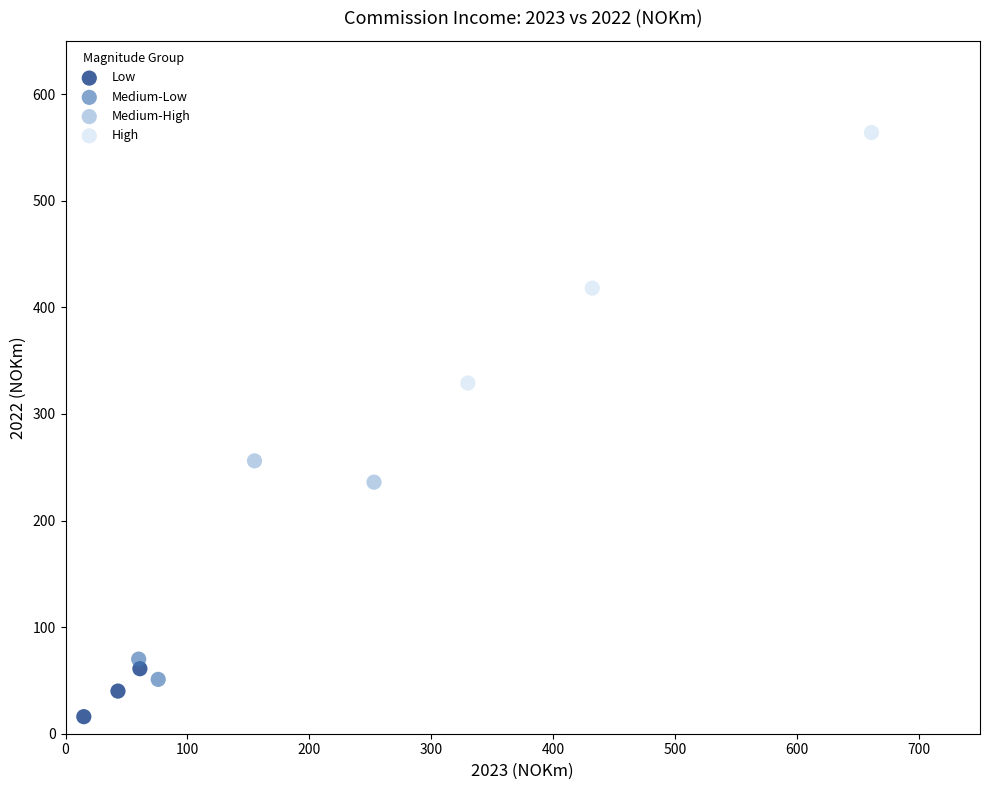

Which series has the widest spread of Y values?

High